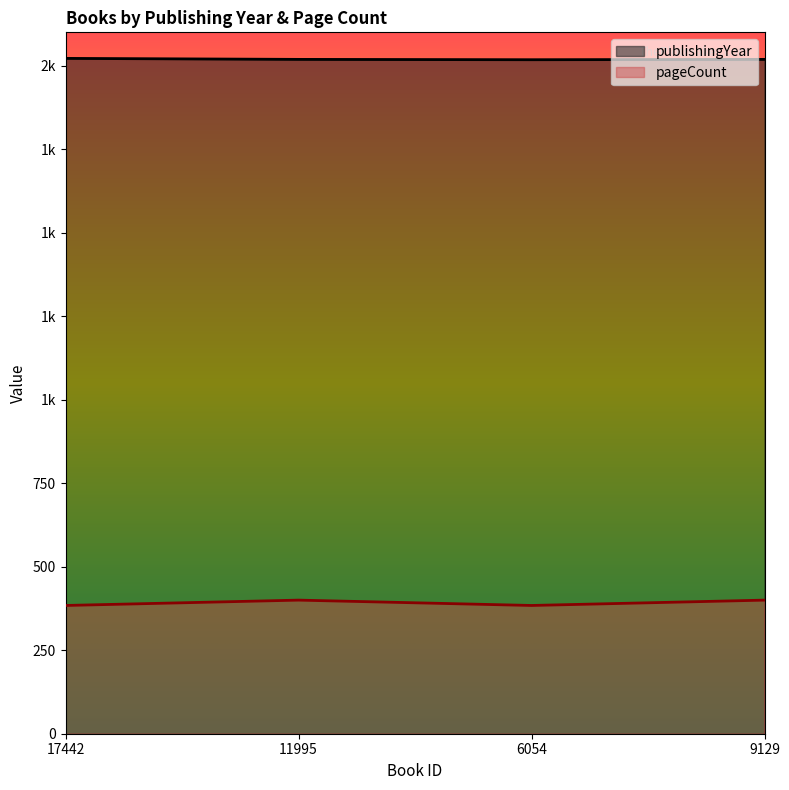

Reading left to right, what are all the values shown in this chart?

publishingYear: 17442=2022	11995=2019	6054=2018	9129=2019
pageCount: 17442=384	11995=400	6054=384	9129=400